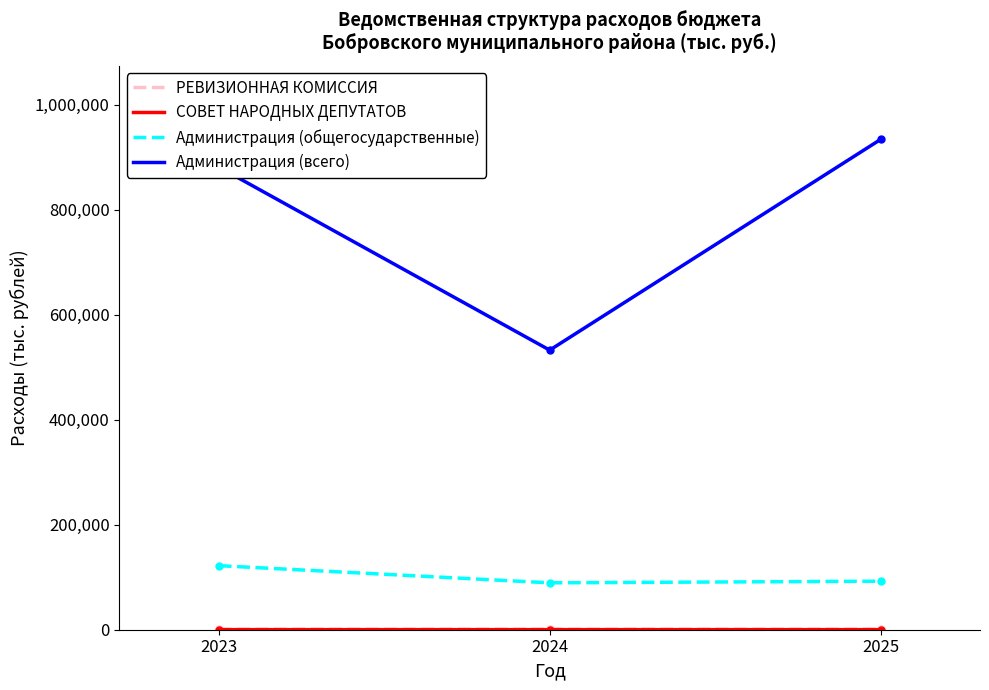

At how many categories does at least one series exceed 516552?

3